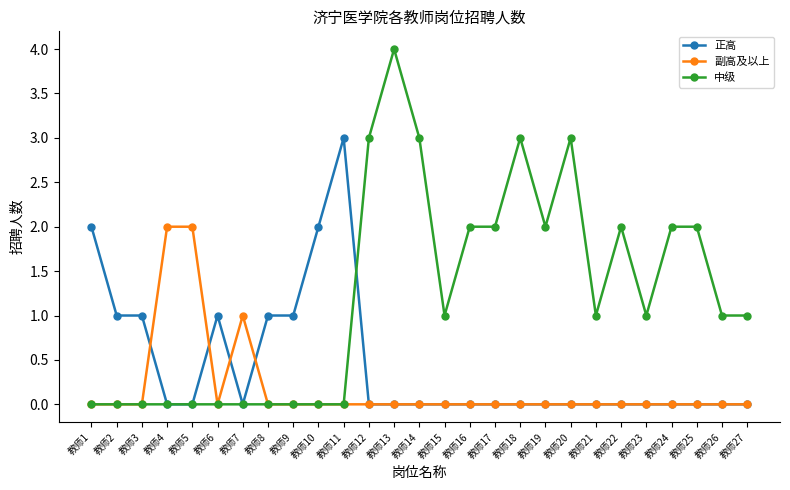

What is the maximum value for 正高?

3